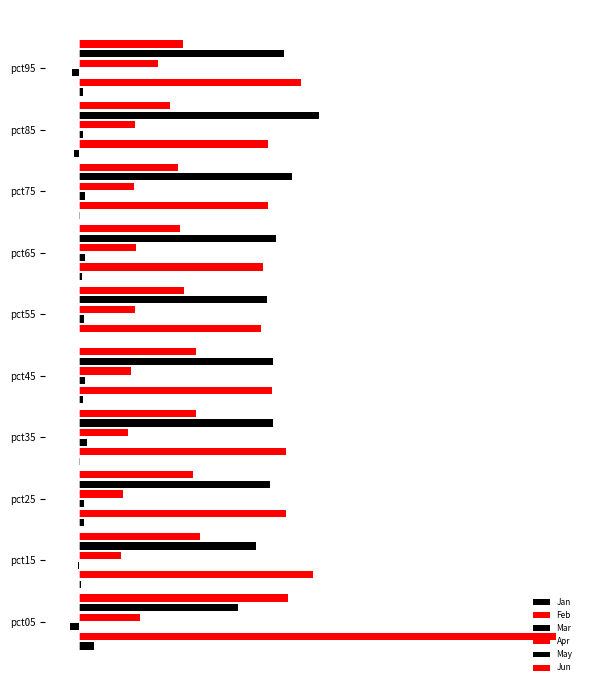

Which has a higher value, pct95 or pct35?

pct95